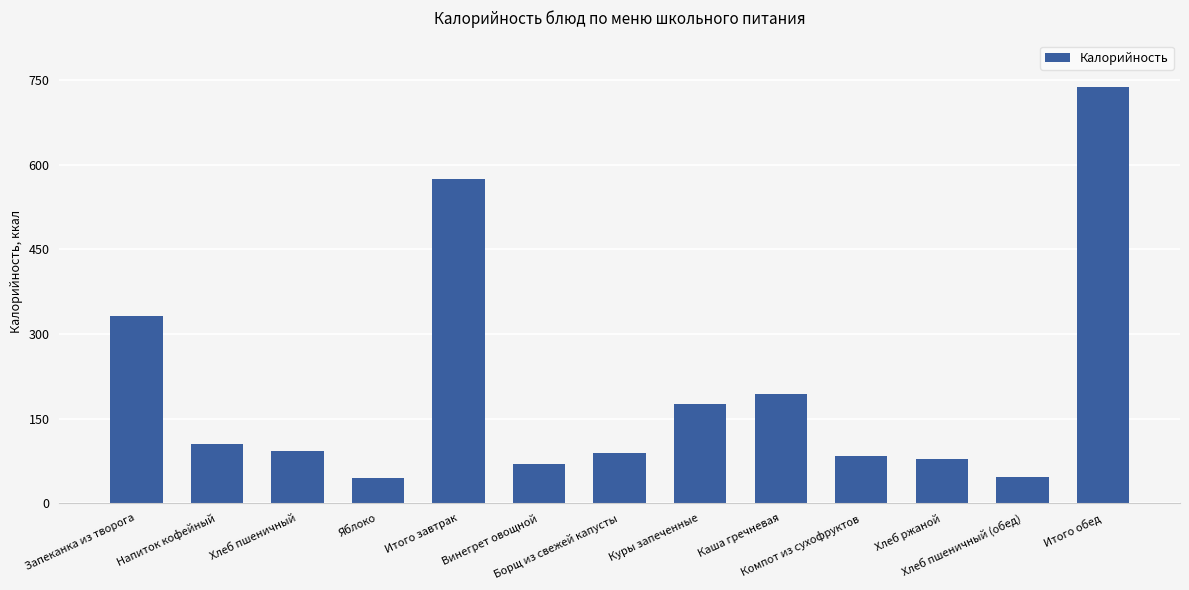

What is the maximum value shown in the chart?

736.9